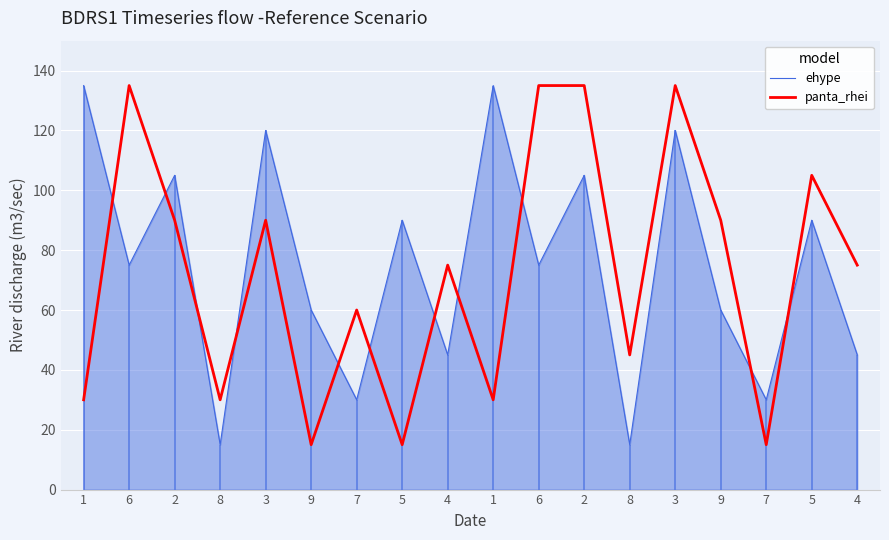

What is the difference between the maximum and second lowest values in the panta_rhei series?

120